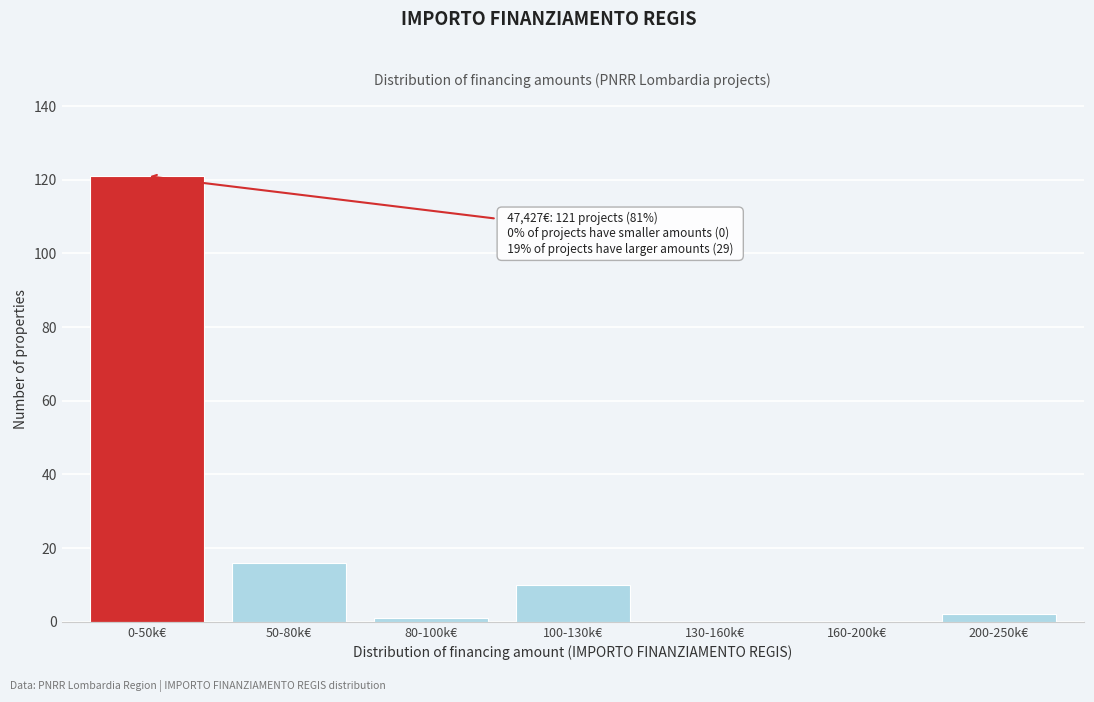

Reading left to right, what are all the values shown in this chart?

0-50k€=121	50-80k€=16	80-100k€=1	100-130k€=10	130-160k€=0	160-200k€=0	200-250k€=2